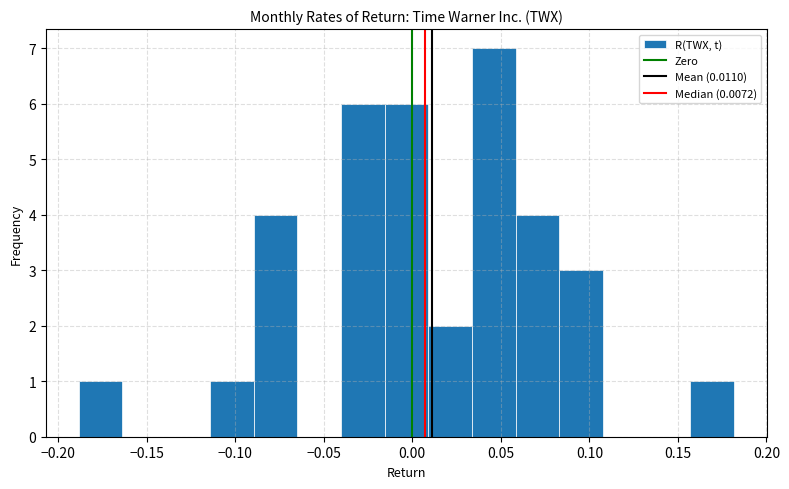

What is the height of the bar covering 0.010 to 0.035 on the x-axis? Neither the bar edges nor the heights are printed on the chart, so give them approximately, as read against the axes.

2